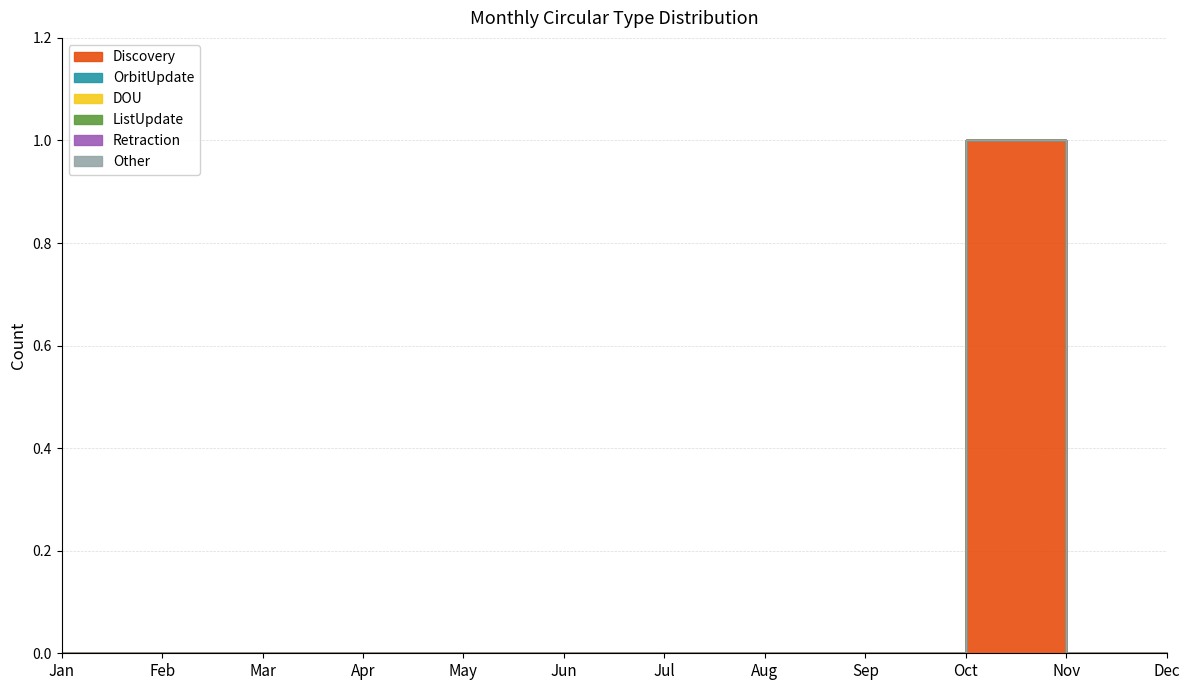

Which label corresponds to the largest value in the chart?

Oct